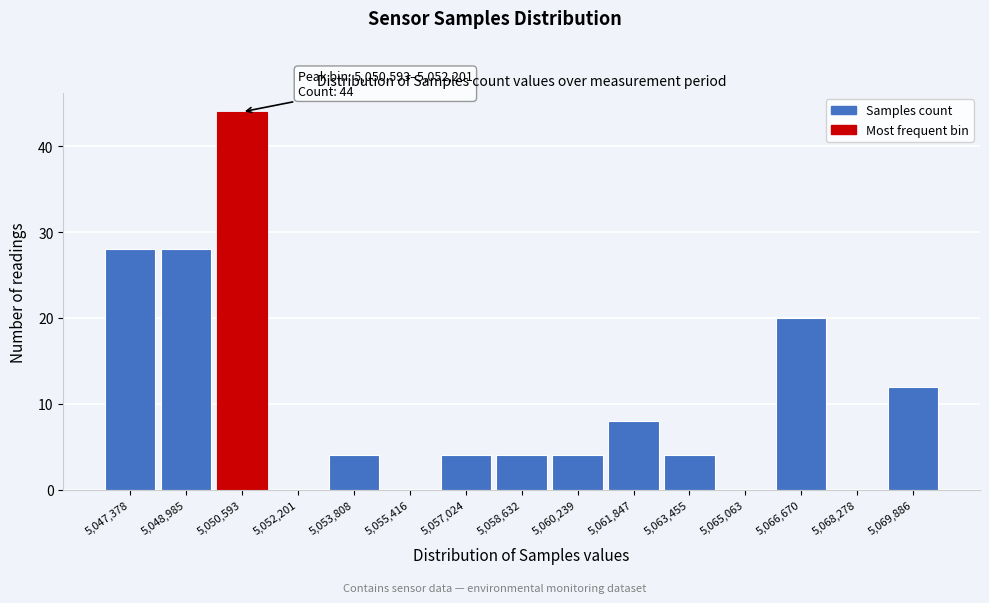

Reading left to right, transcribe all the data shown in this chart.

5,047,378=28	5,048,985=28	5,050,593=44	5,052,201=0	5,053,808=4	5,055,416=0	5,057,024=4	5,058,632=4	5,060,239=4	5,061,847=8	5,063,455=4	5,065,063=0	5,066,670=20	5,068,278=0	5,069,886=12